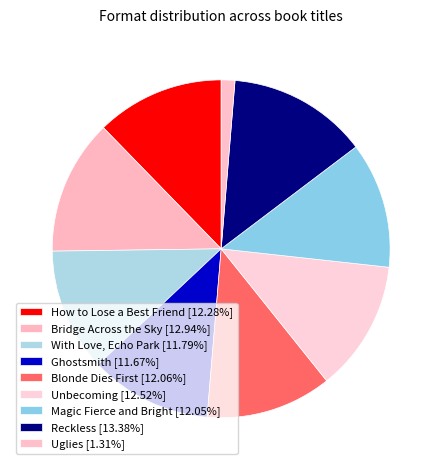

To the nearest percent, what percentage of the pie is How to Lose a Best Friend?

12%